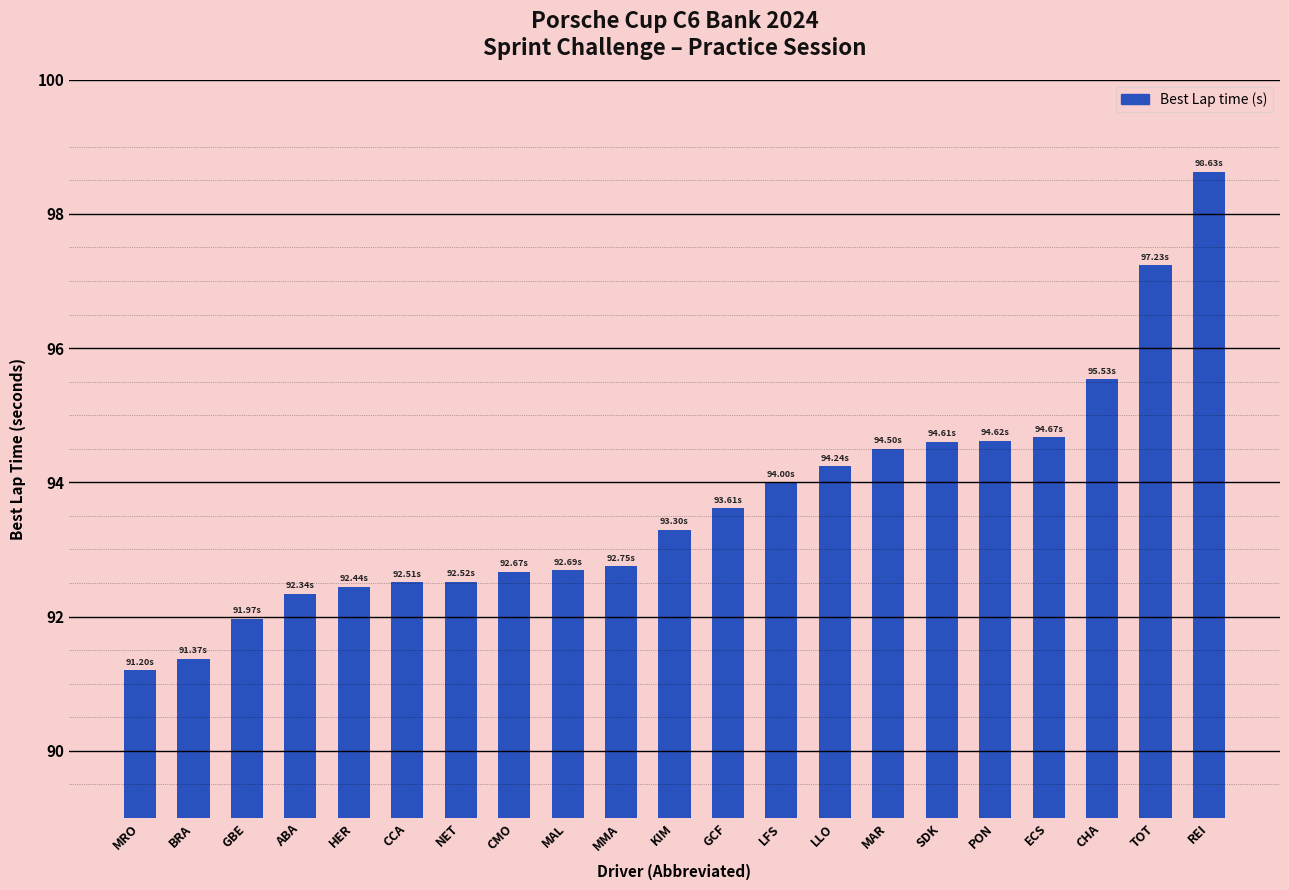

Where does the data first go above 93?

KIM